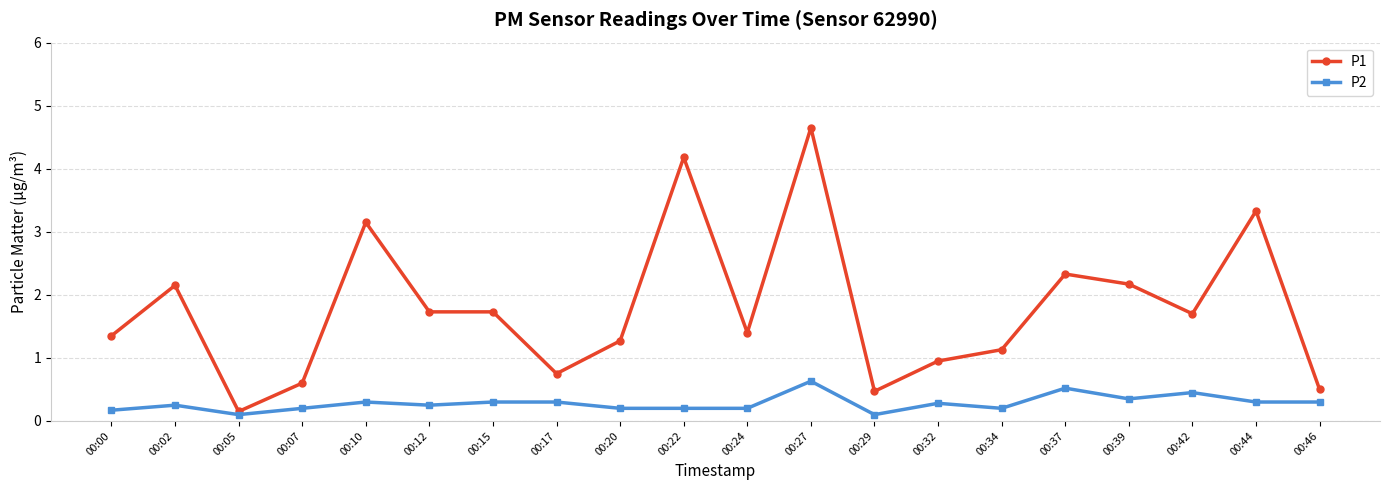

True or false: P1 has a value of 2.3 at 00:00.

False